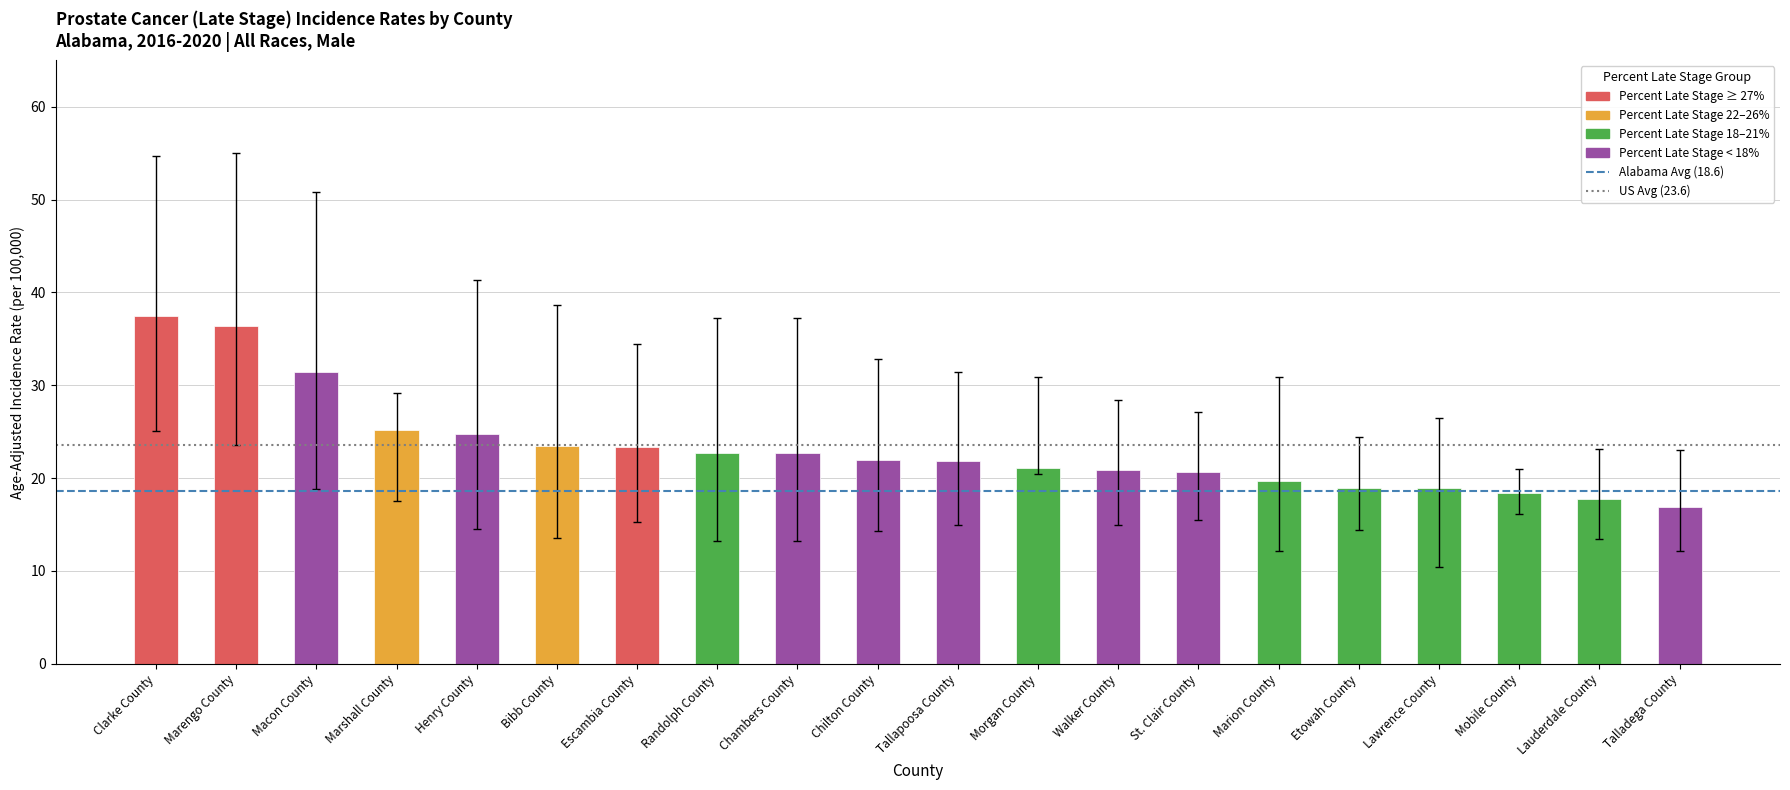

What value does the data have at Randolph County?

22.7